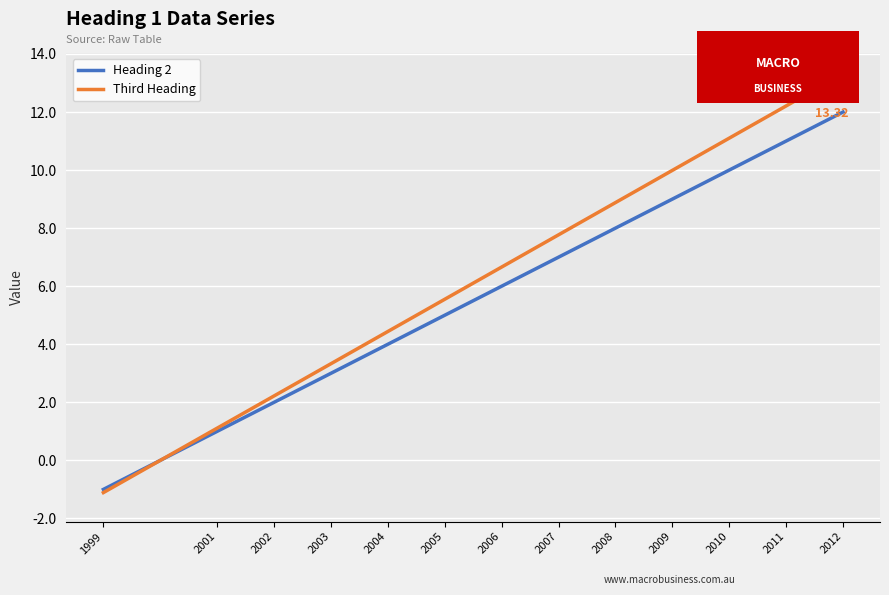

True or false: Heading 2 has a value of 2.6 at 2006.

False